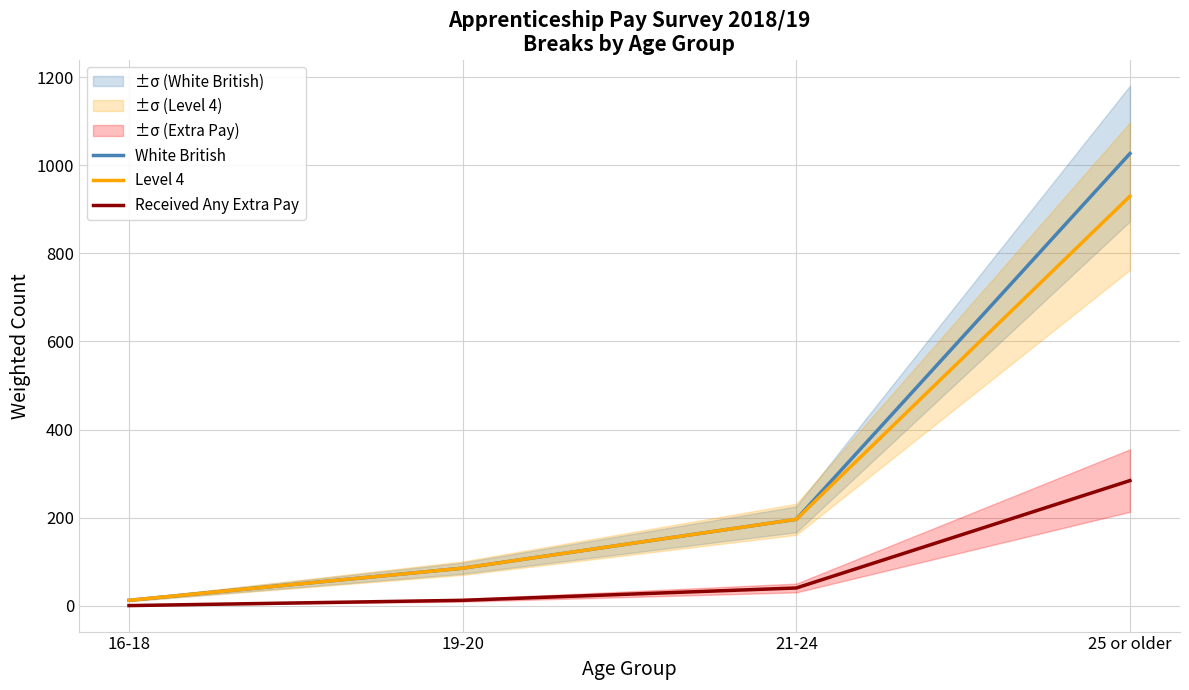

Reading right to left, transcribe all the data shown in this chart.

White British: 1027	196	85	12
Level 4: 930	196	85	12
Received Any Extra Pay: 284	40	12	0